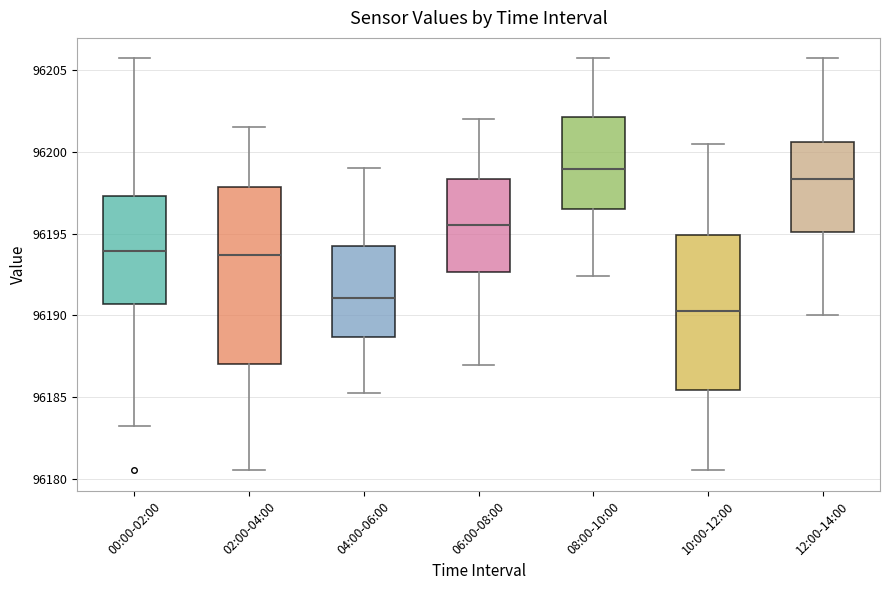

Reading left to right, read every box against the y-axis: the position of its median line, the range the box covers, and the ends of its whiskers. The values are not printed on the chart, so give them approximately, as read against the axis.

00:00-02:00: median 96194.0, box 96190.5 to 96197.5, whiskers 96183.5 to 96205.5
02:00-04:00: median 96193.5, box 96187.0 to 96198.0, whiskers 96180.5 to 96201.5
04:00-06:00: median 96191.0, box 96188.5 to 96194.0, whiskers 96185.0 to 96199.0
06:00-08:00: median 96195.5, box 96192.5 to 96198.5, whiskers 96187.0 to 96202.0
08:00-10:00: median 96199.0, box 96196.5 to 96202.0, whiskers 96192.5 to 96205.5
10:00-12:00: median 96190.5, box 96185.5 to 96195.0, whiskers 96180.5 to 96200.5
12:00-14:00: median 96198.5, box 96195.0 to 96200.5, whiskers 96190.0 to 96205.5